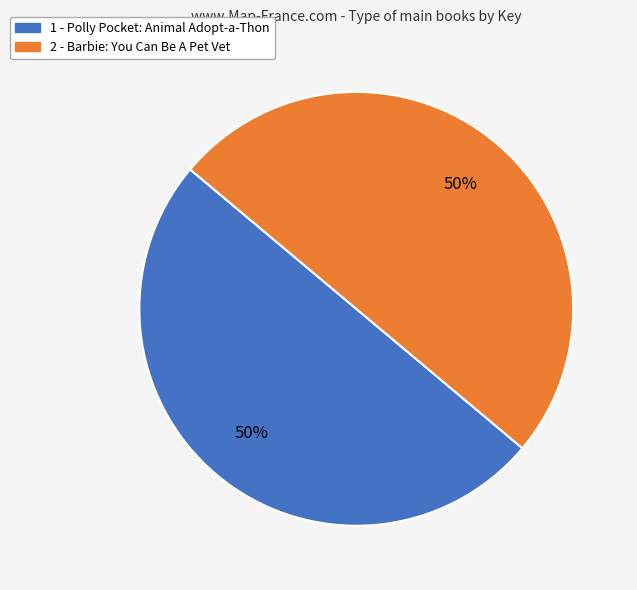

What percentage is the 1 - Polly Pocket: Animal Adopt-a-Thon slice, to the nearest percent?

50%